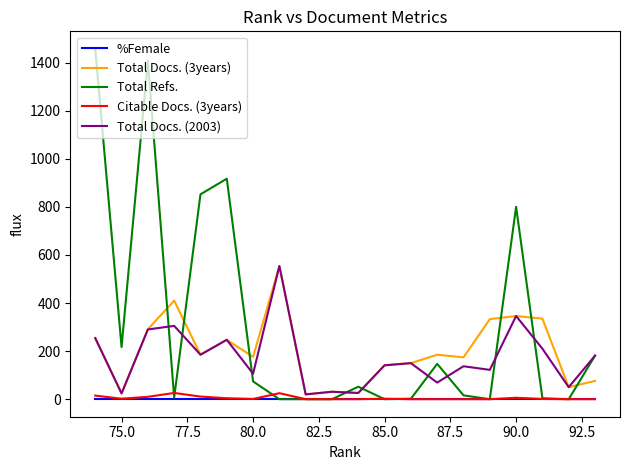

How many interior local peaks does the Total Docs. (3years) series have?

6